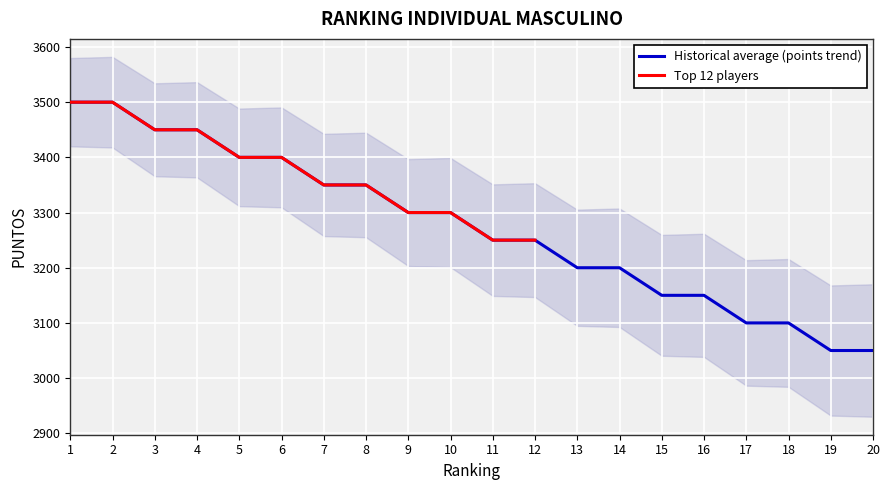

Reading left to right, transcribe all the data shown in this chart.

3500	3500	3450	3450	3400	3400	3350	3350	3300	3300	3250	3250	3200	3200	3150	3150	3100	3100	3050	3050